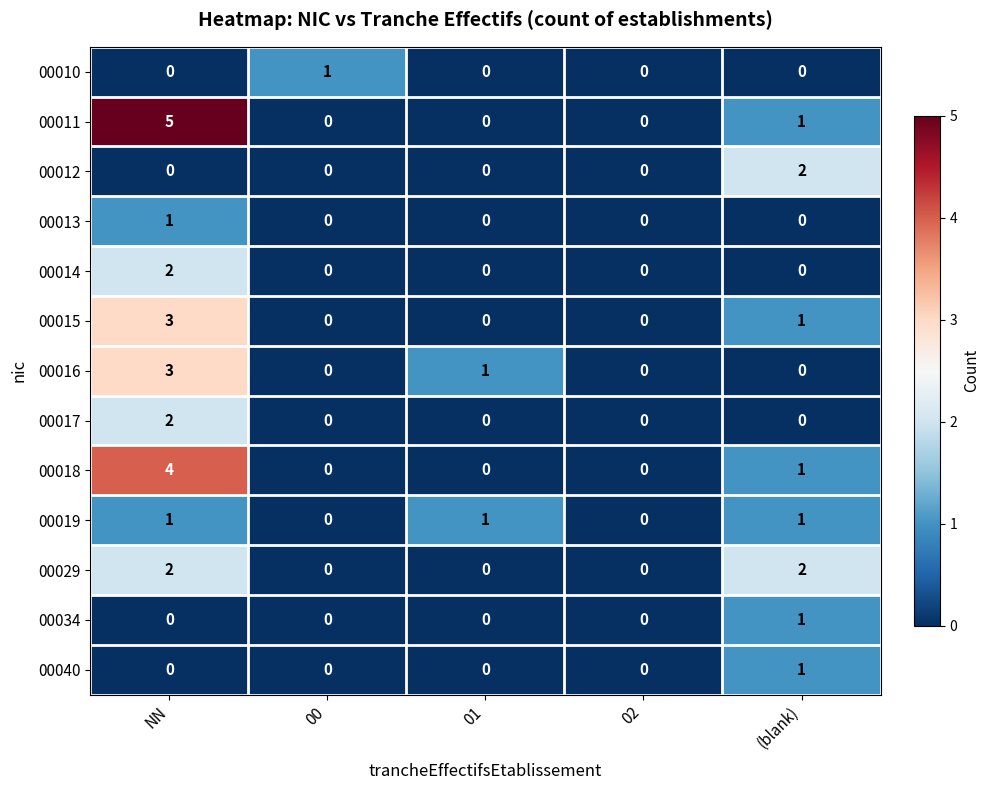

Is it true that 00017 equals 3 at NN?

False